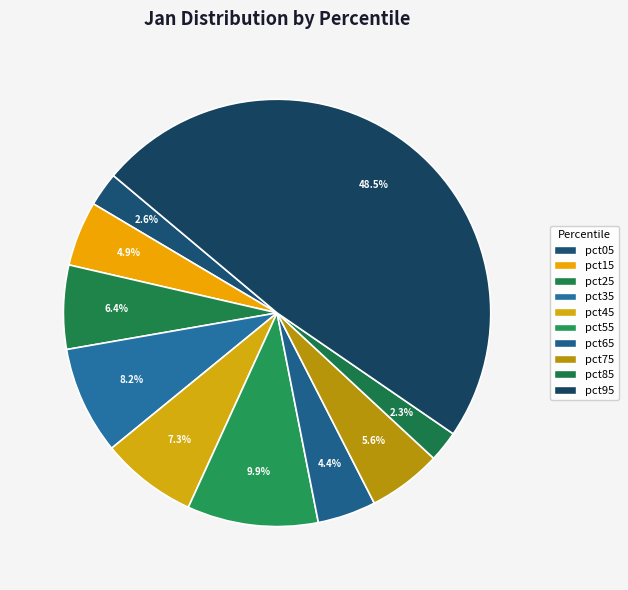

Does pct05 represent more than half of the total?

No